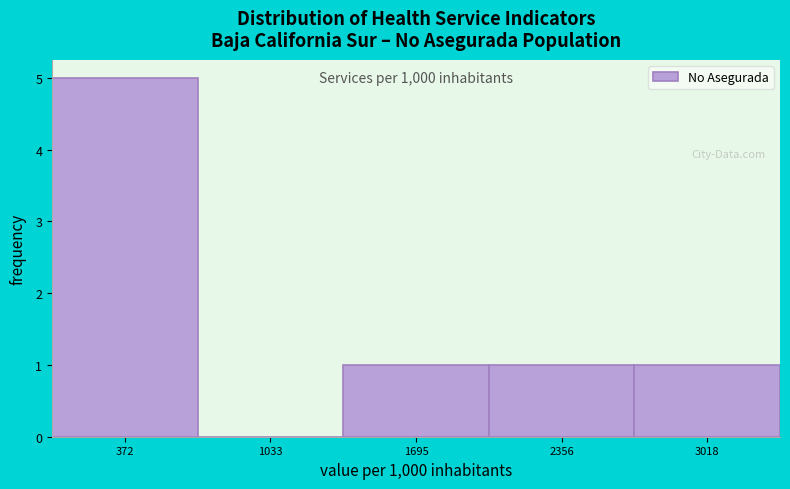

Which range on the x-axis has the tallest bar?

0 to 700